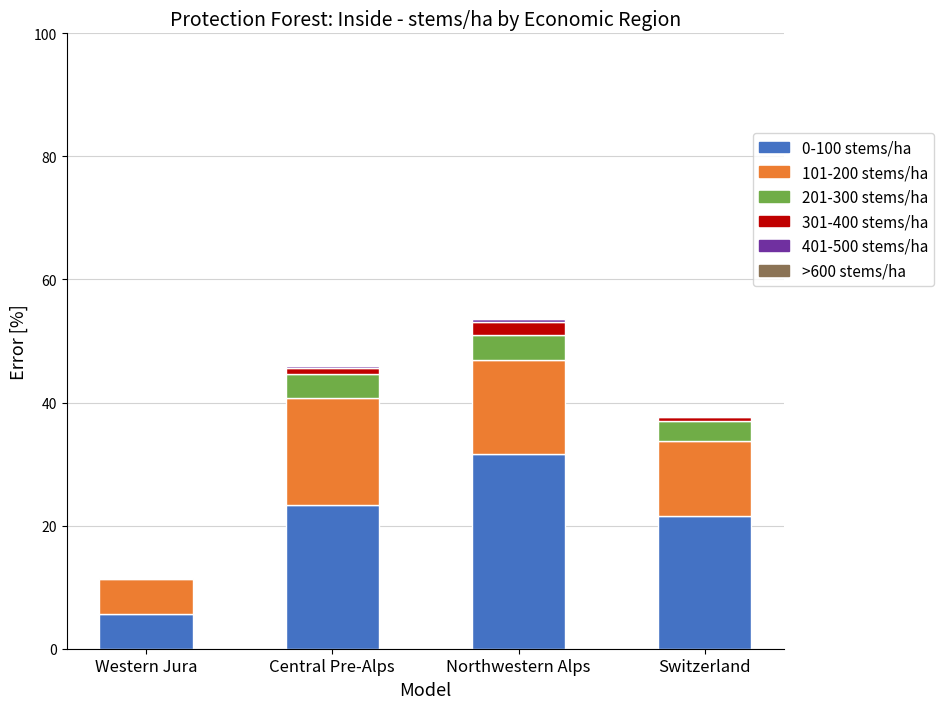

Is it true that 0-100 stems/ha equals 10.2 at Central Pre-Alps?

False